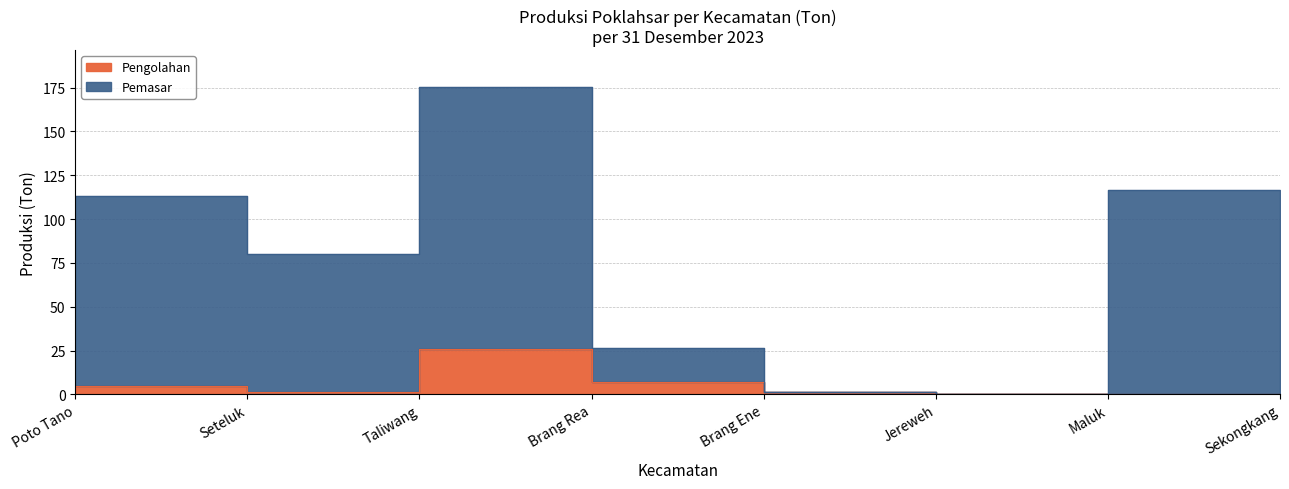

At how many categories does at least one series exceed 39?

4